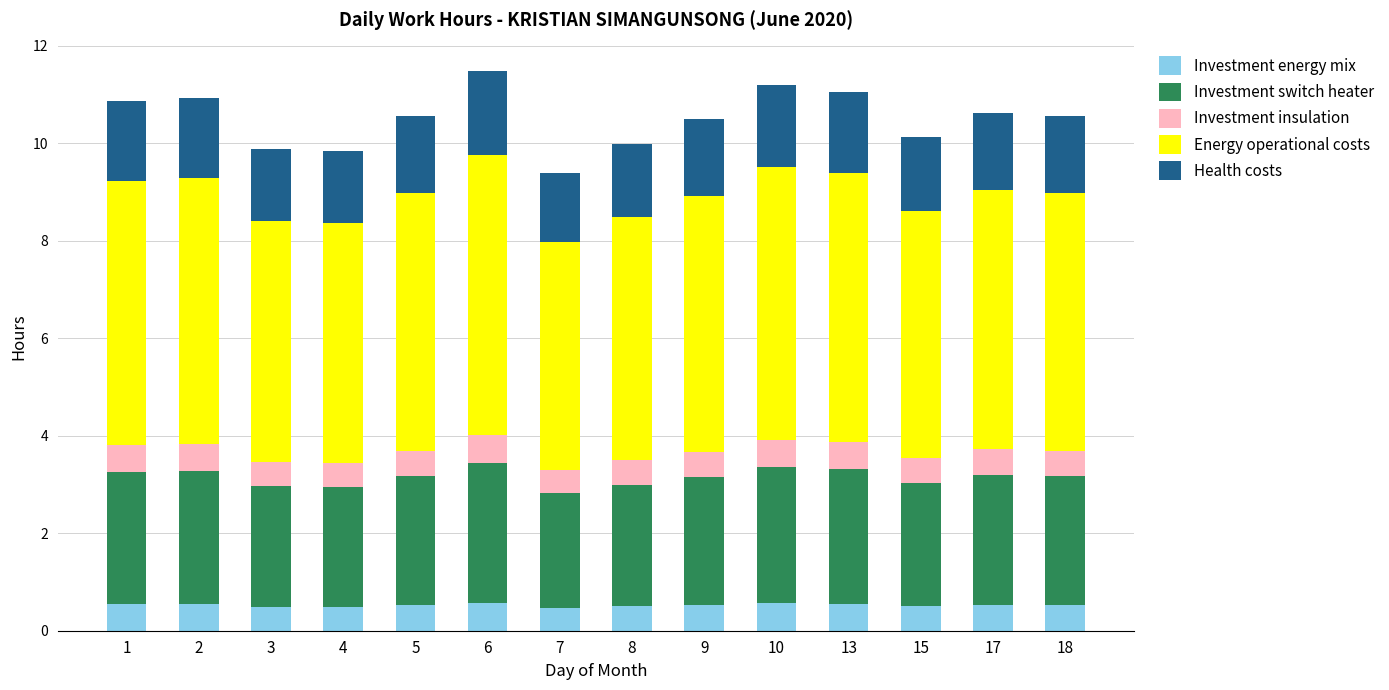

Count the number of data series in this chart.

5